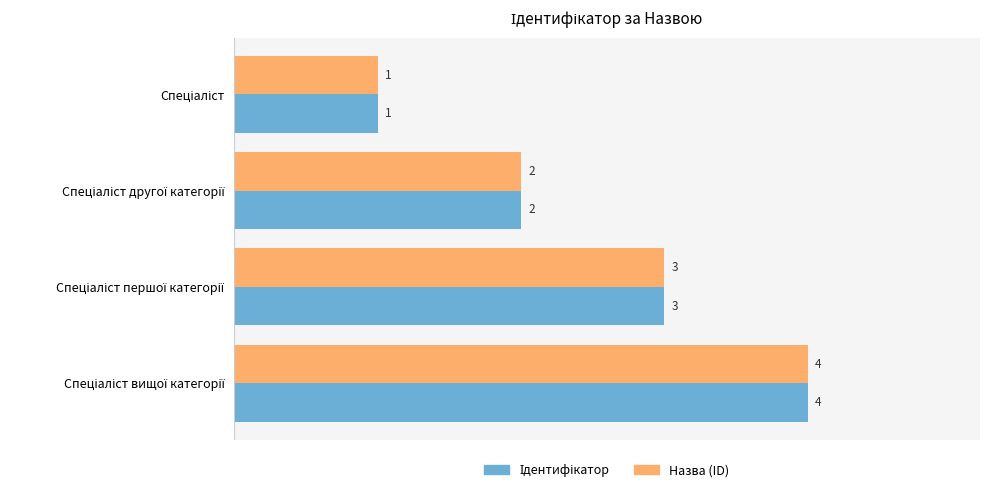

Count the Назва (ID) values in the range 2 to 4.

3